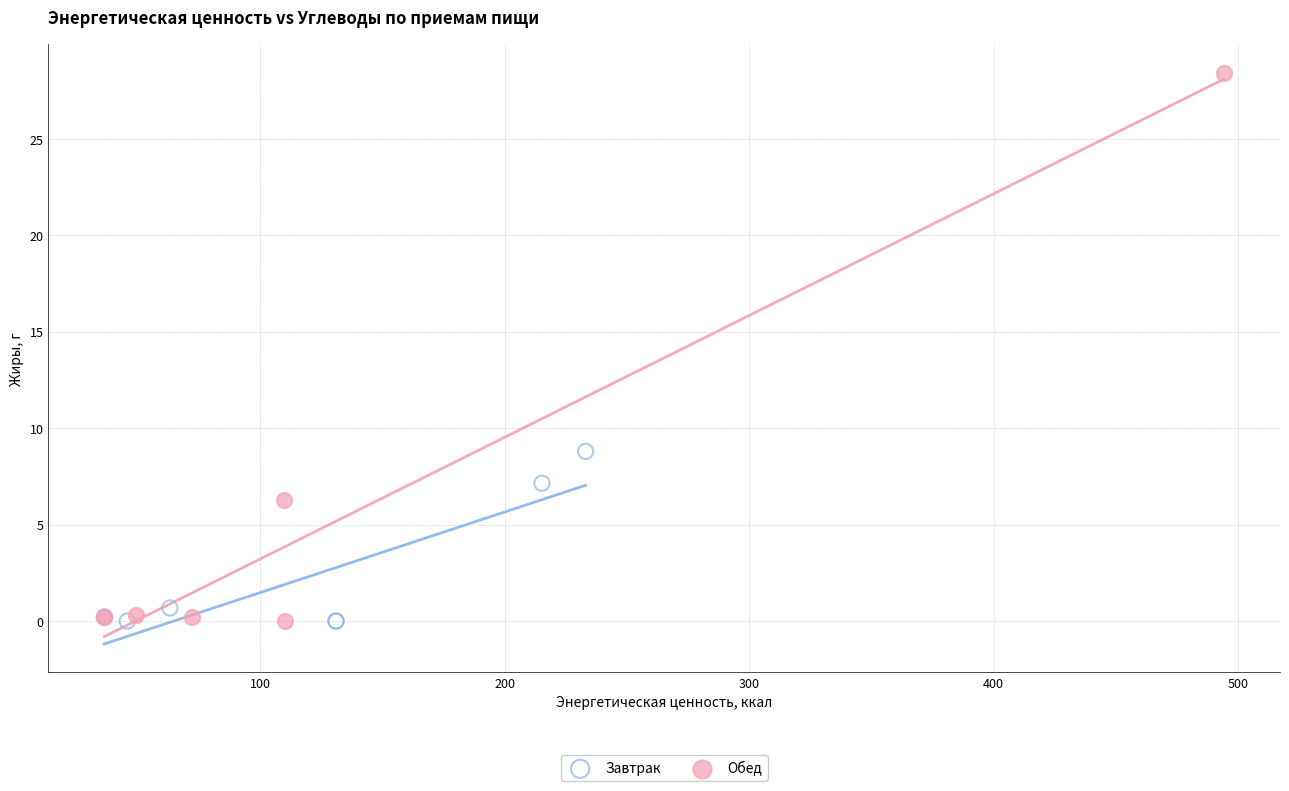

Which series has the widest spread of Y values?

Обед